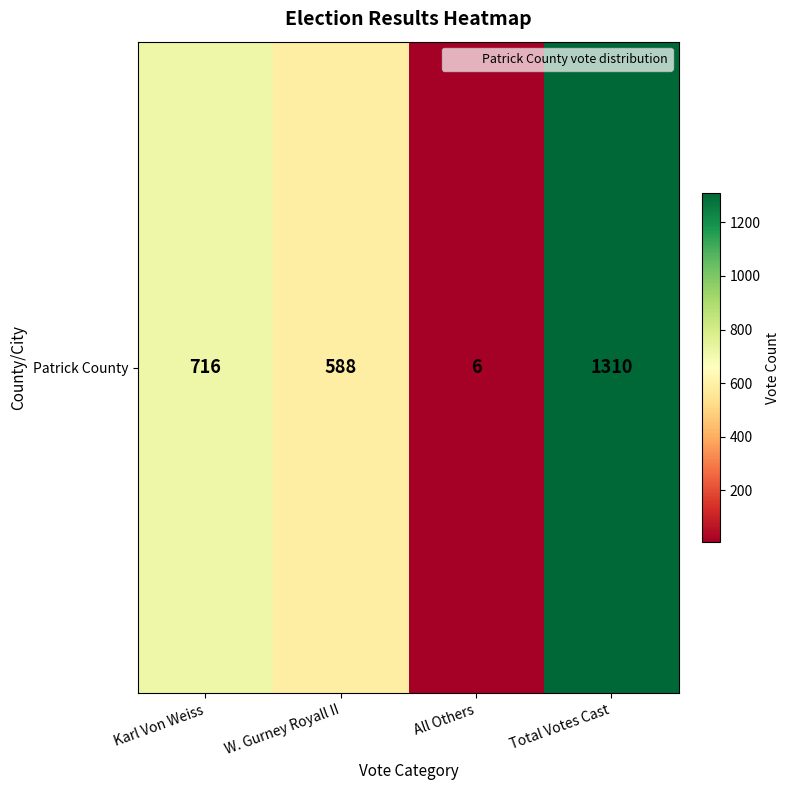

At which label is the value closest to 658?

Karl Von Weiss